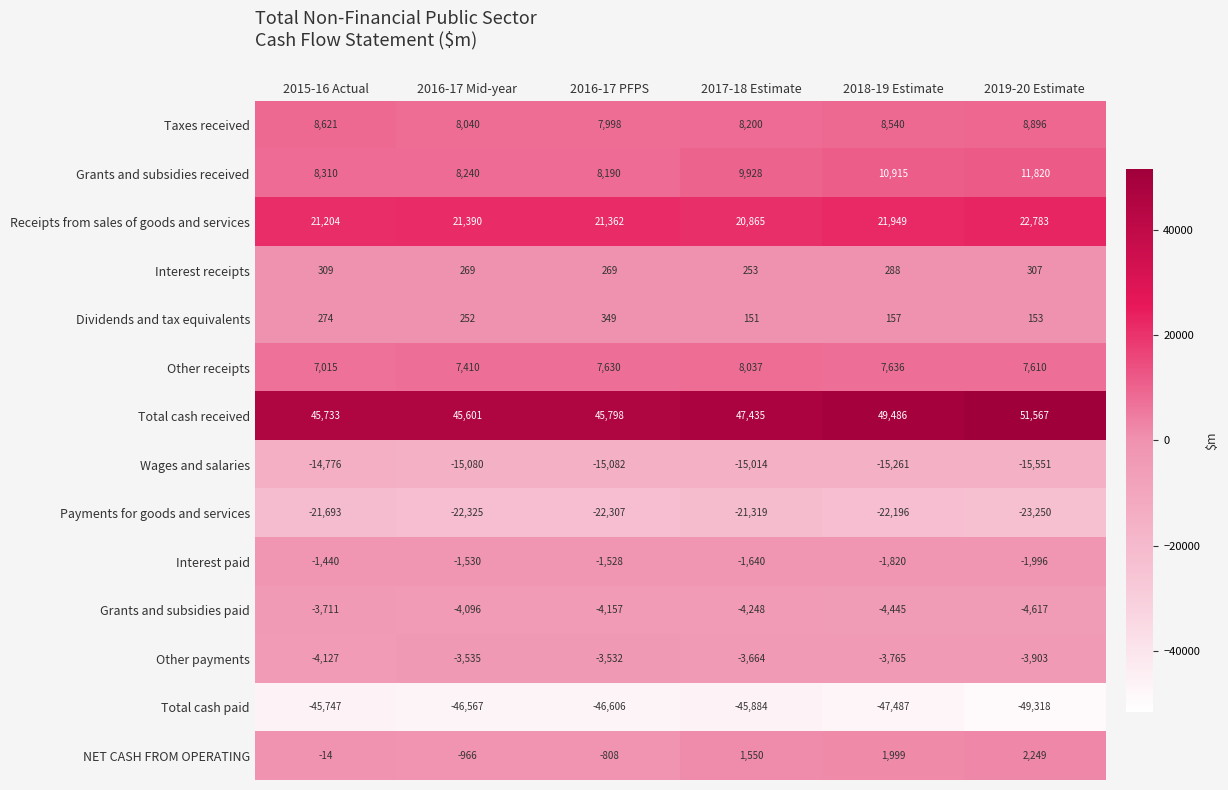

Rank the series by their maximum value, from highest to lowest.

Total cash received, Receipts from sales of goods and services, Grants and subsidies received, Taxes received, Other receipts, NET CASH FROM OPERATING, Dividends and tax equivalents, Interest receipts, Interest paid, Other payments, Grants and subsidies paid, Wages and salaries, Payments for goods and services, Total cash paid